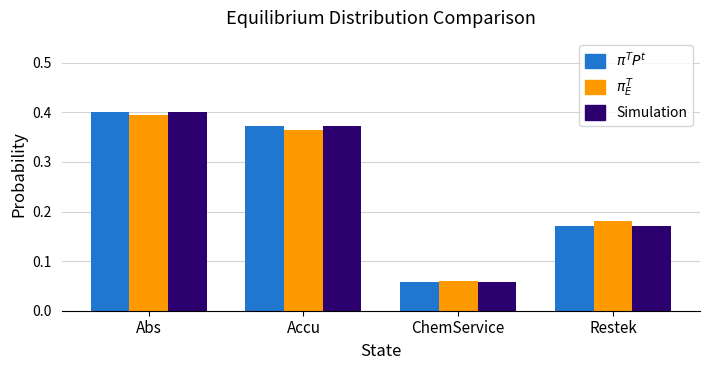

At which category does the chart reach its peak across all series?

Abs